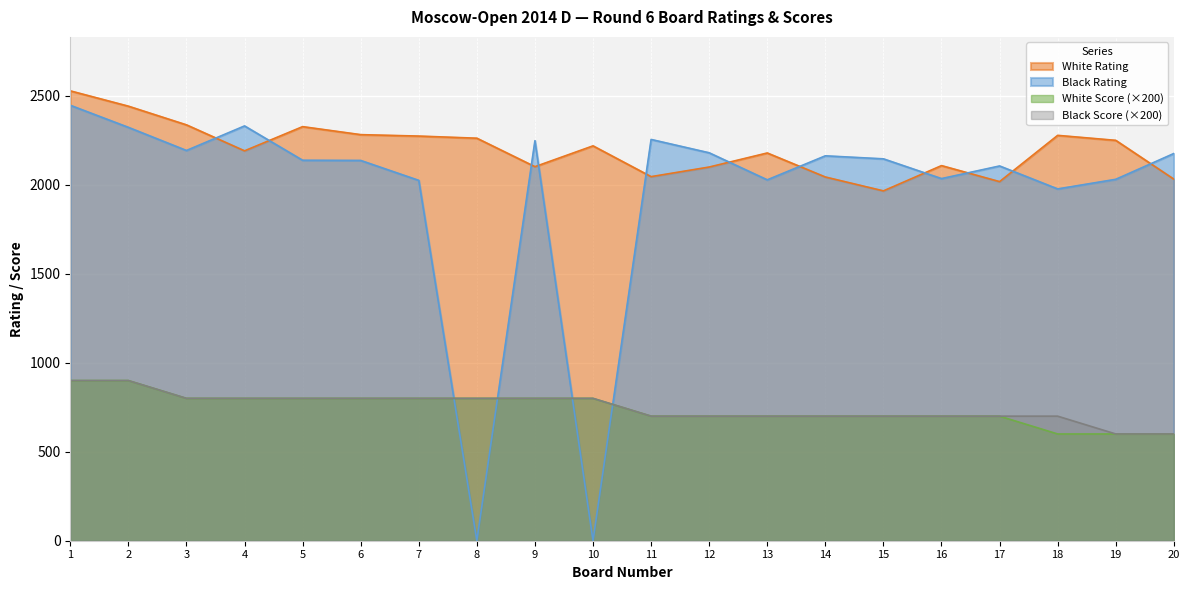

True or false: White Score has a value of 800 at 6.

True